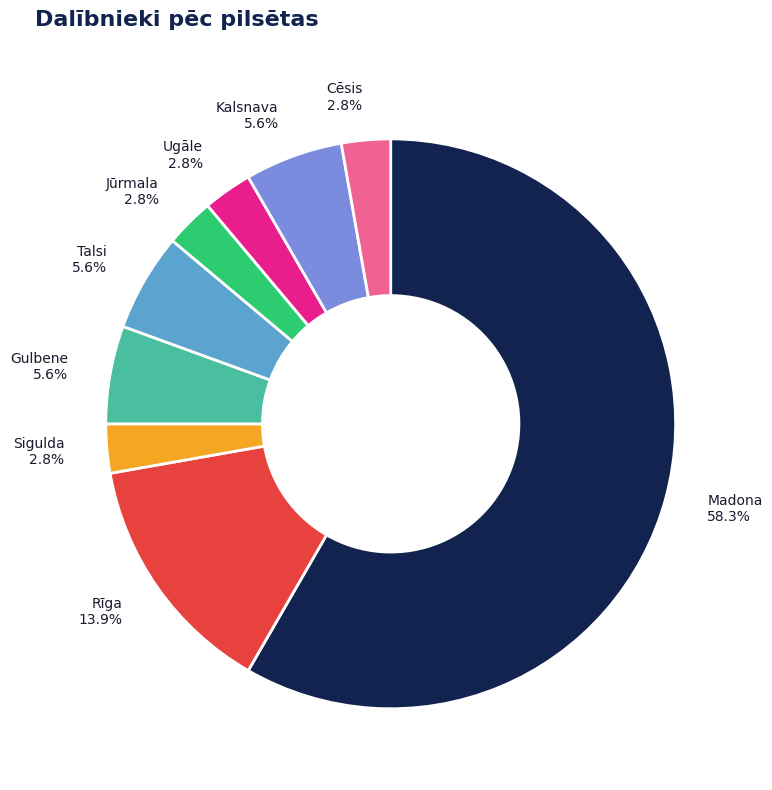

The Kalsnava slice represents 1% of the pie. True or false?

False